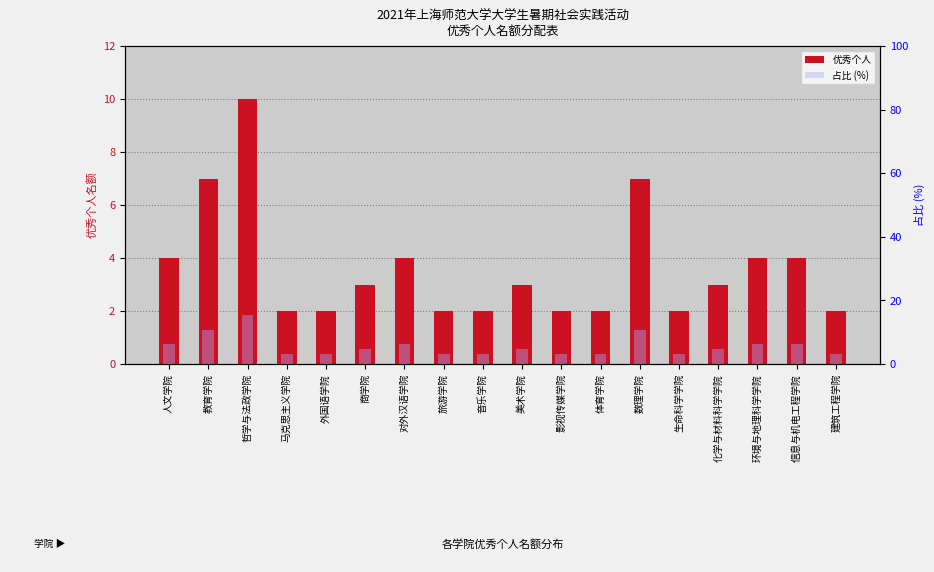

Between 影视传媒学院 and 商学院, which is larger?

商学院